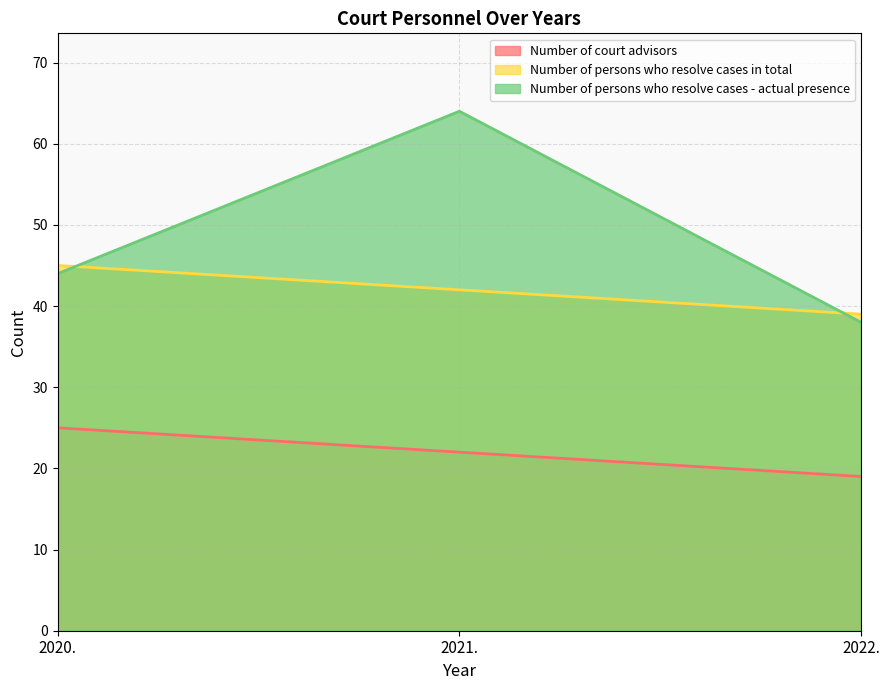

What is the difference between the second highest and minimum values in the Number of court advisors series?

3